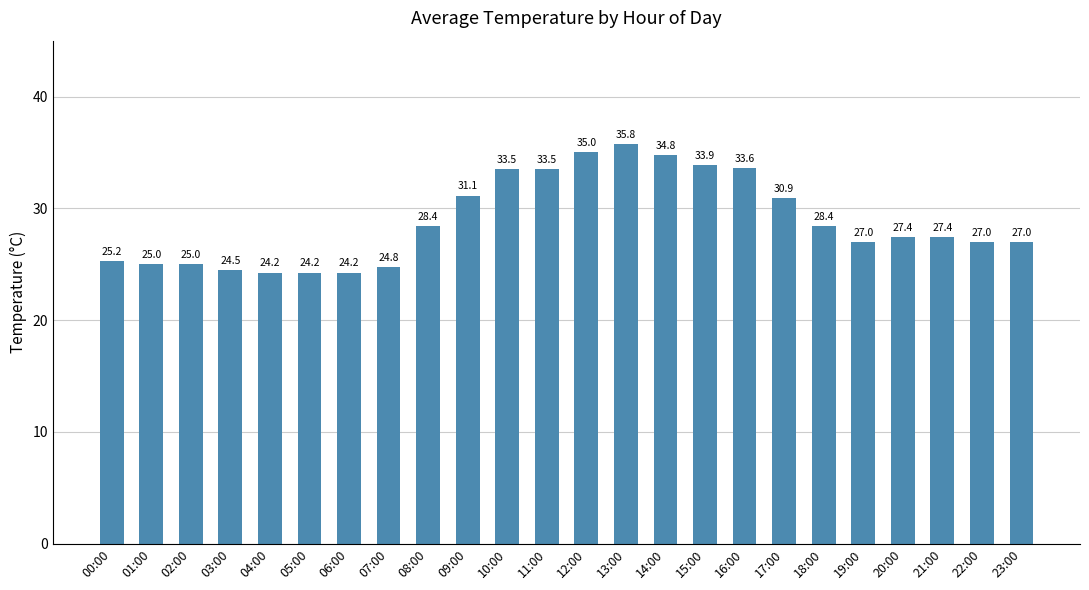

What is the difference between the second highest and minimum values?

10.8